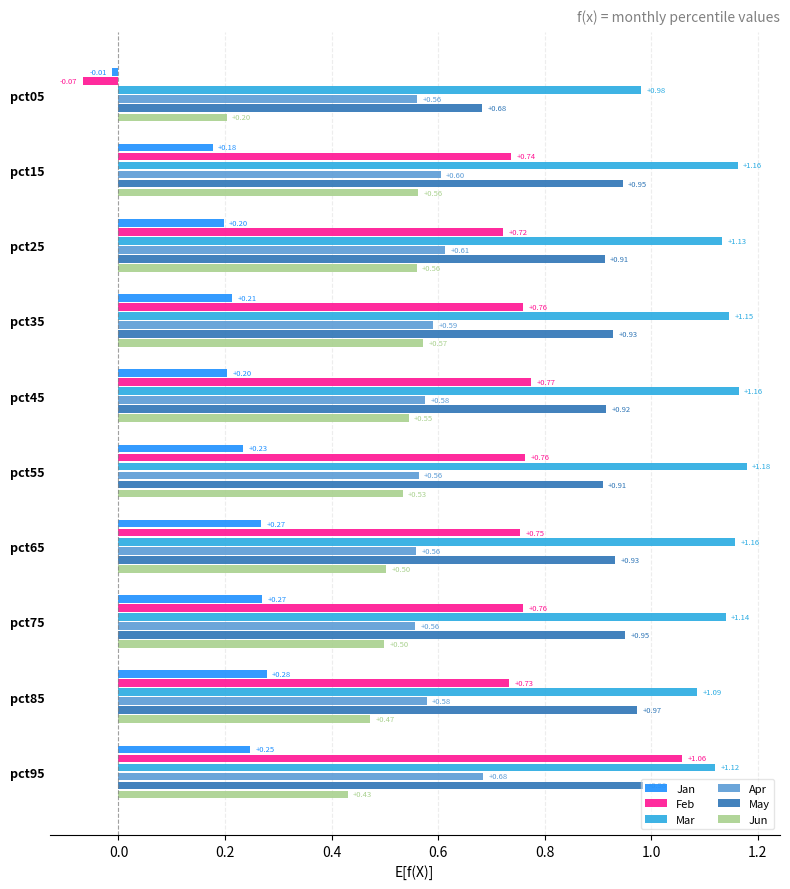

What is the sum of all Mar values?

11.3